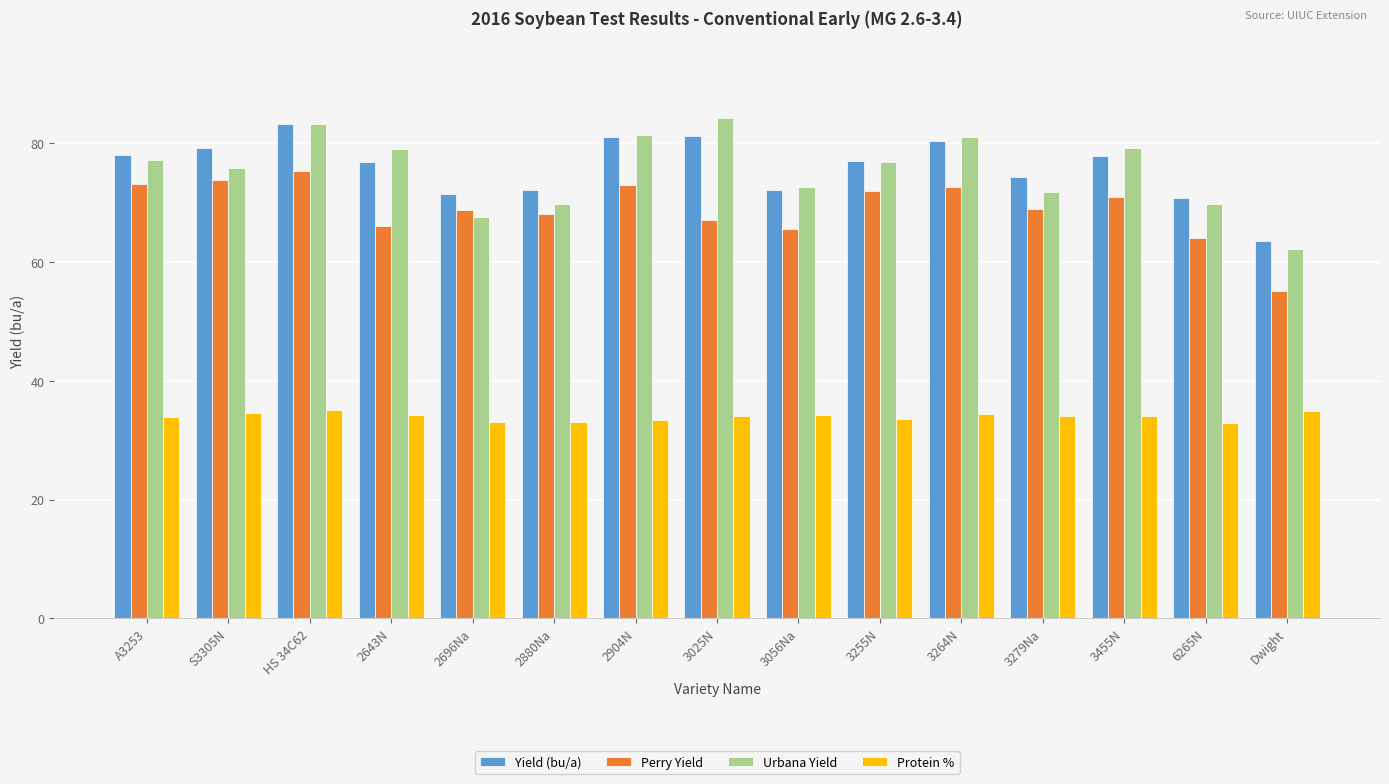

How many series are shown in this chart?

4